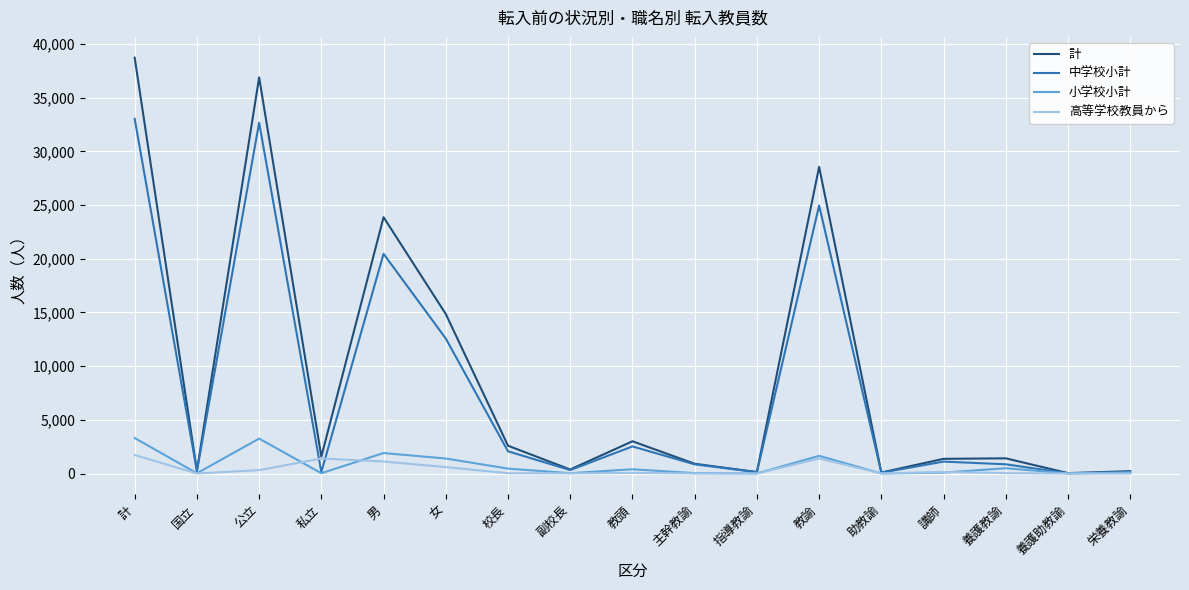

Which series has the largest range (max minus min)?

計